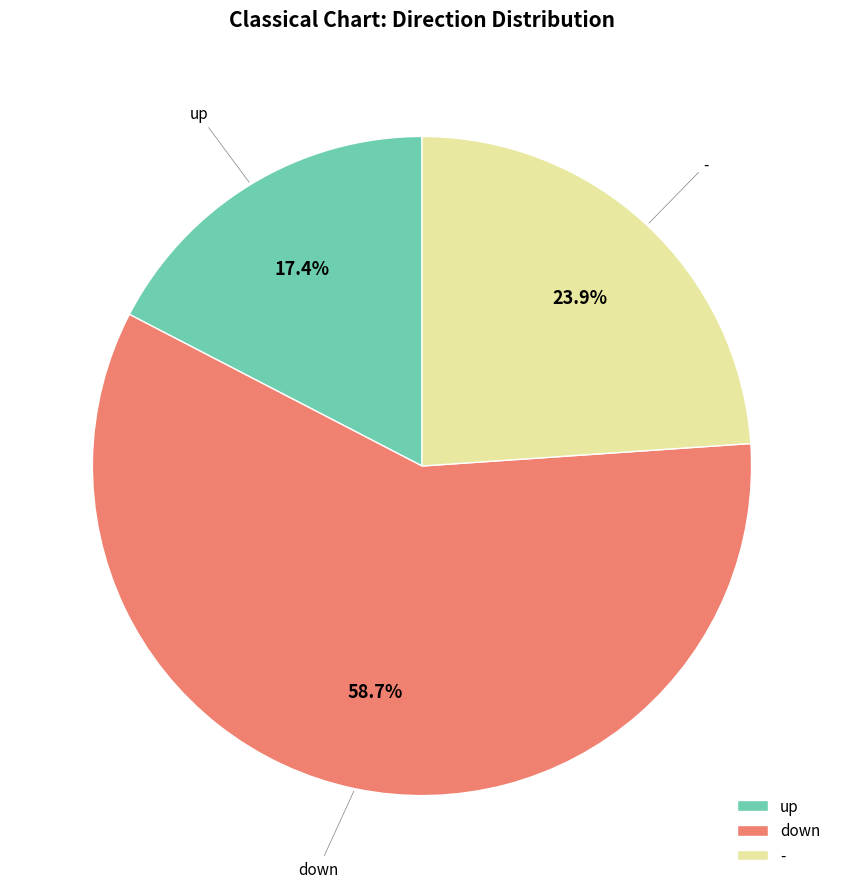

True or false: down accounts for 71% of the total.

False